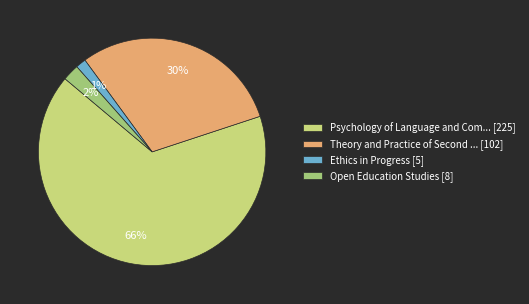

To the nearest percent, what portion does Ethics in Progress [5] represent?

1%